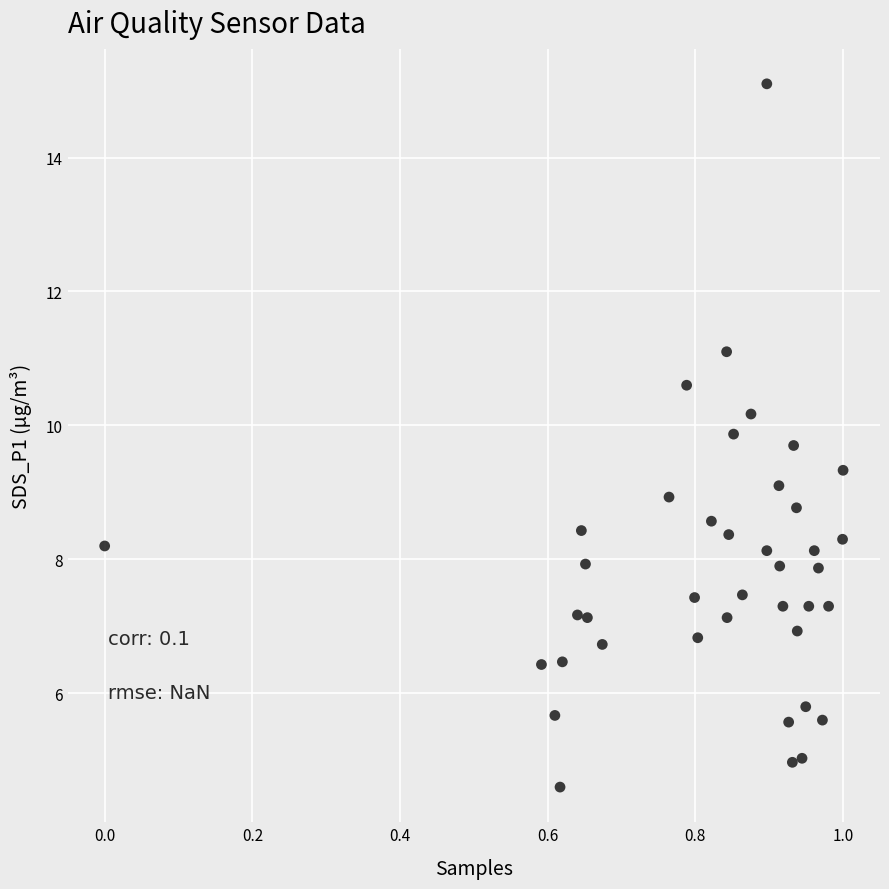

What is the range of X values (max minus min)?

1.0